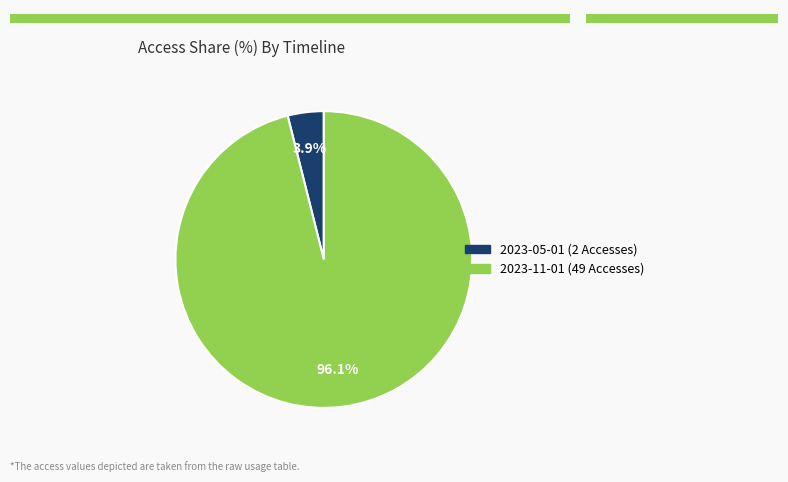

True or false: 2023-05-01 accounts for 16% of the total.

False